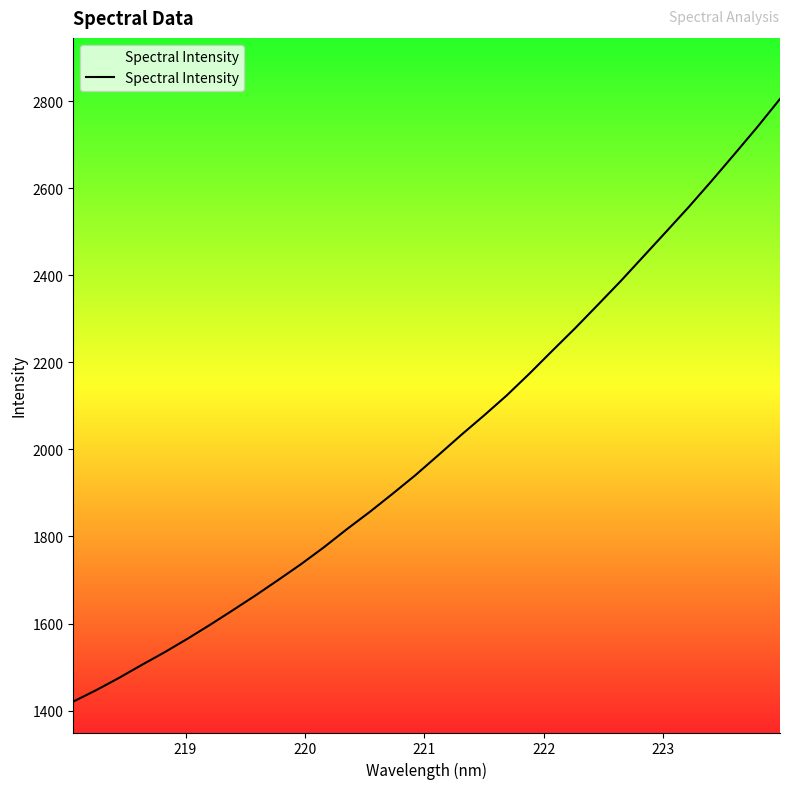

Reading right to left, list all the values displayed in this chart.

2805.1	2740.3	2678.3	2617.0	2557.4	2500.1	2443.1	2386.4	2332.0	2278.1	2226.5	2174.1	2123.9	2077.7	2032.9	1986.7	1940.9	1898.3	1856.6	1817.1	1775.8	1737.1	1700.7	1665.0	1630.9	1597.2	1564.9	1534.0	1504.9	1474.9	1446.9	1420.7